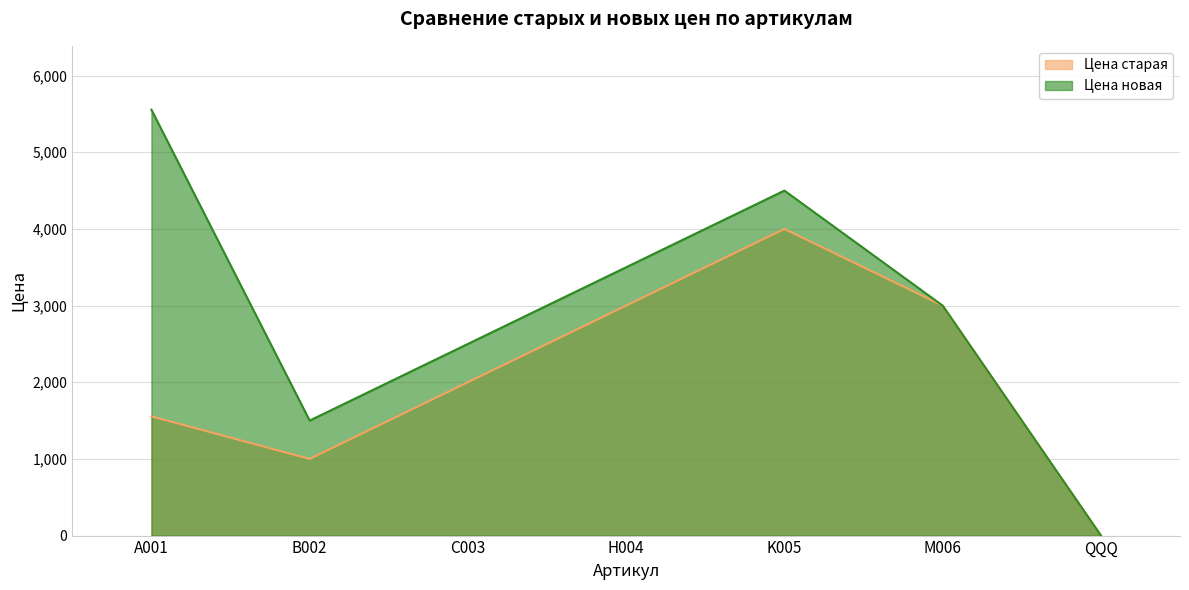

Reading left to right, list all the values displayed in this chart.

Цена старая: 1555	1000	2000	3000	4000	3000	2
Цена новая: 5555	1500	2500	3500	4500	3000	1